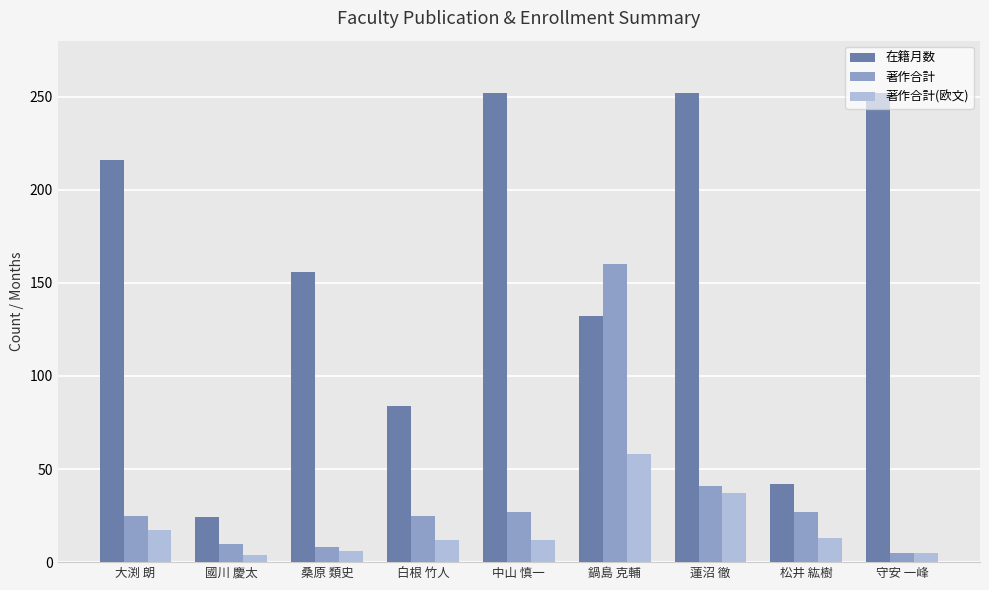

What is the total value across all series at 大渕 朗?

258